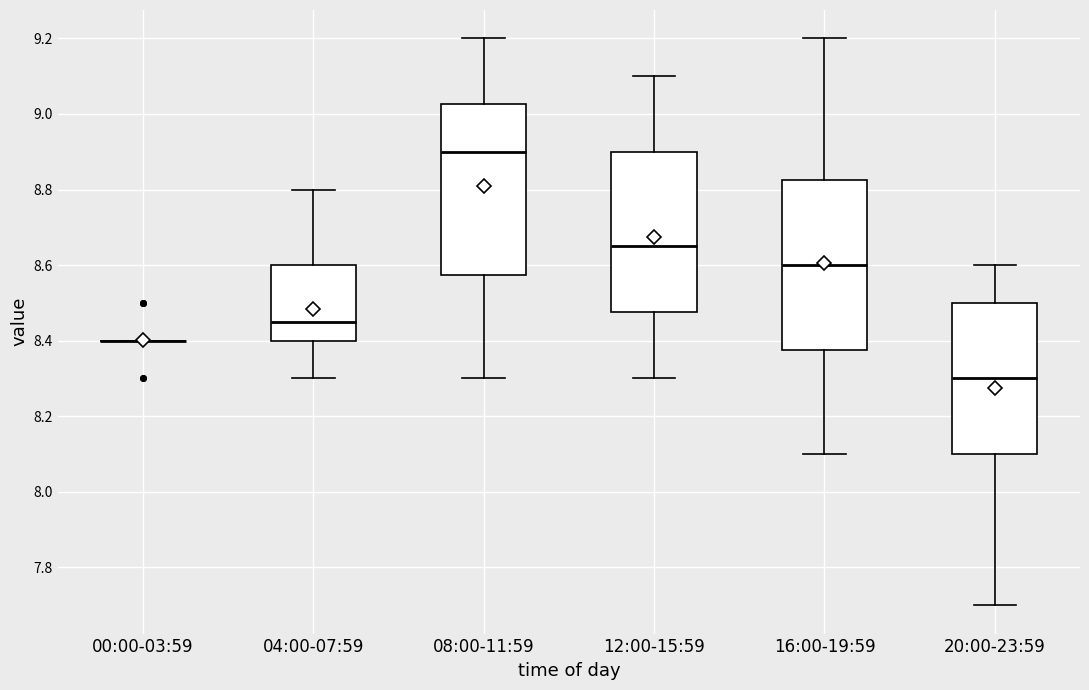

Reading left to right, read every box against the y-axis: the position of its median line, the range the box covers, and the ends of its whiskers. The values are not printed on the chart, so give them approximately, as read against the axis.

00:00-03:59: box collapsed to a line at 8.40, whiskers 8.40 to 8.40
04:00-07:59: median 8.46, box 8.40 to 8.60, whiskers 8.30 to 8.80
08:00-11:59: median 8.90, box 8.58 to 9.02, whiskers 8.30 to 9.20
12:00-15:59: median 8.66, box 8.48 to 8.90, whiskers 8.30 to 9.10
16:00-19:59: median 8.60, box 8.38 to 8.82, whiskers 8.10 to 9.20
20:00-23:59: median 8.30, box 8.10 to 8.50, whiskers 7.70 to 8.60